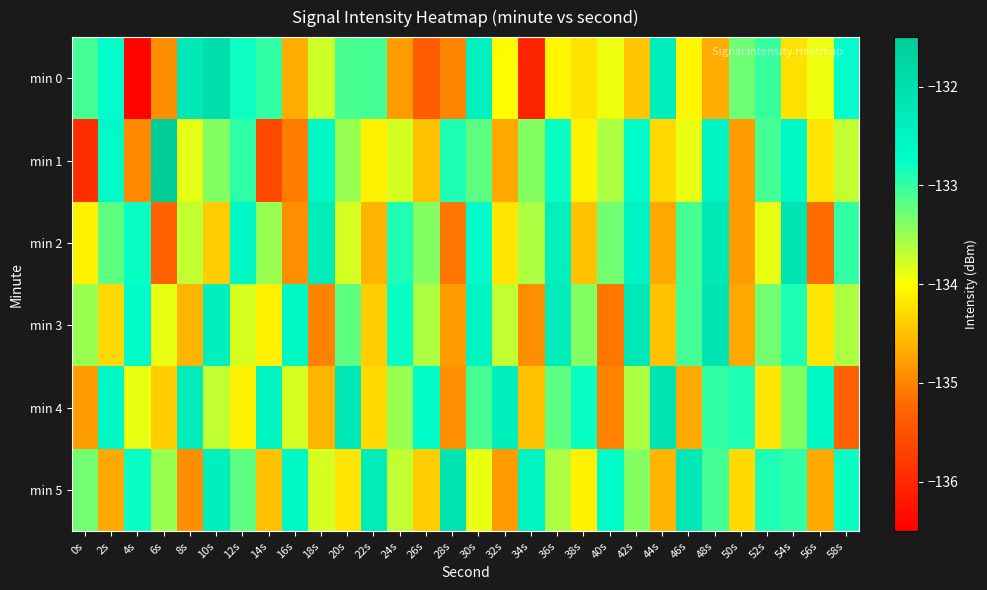

At which category does the chart reach its minimum across all series?

4s